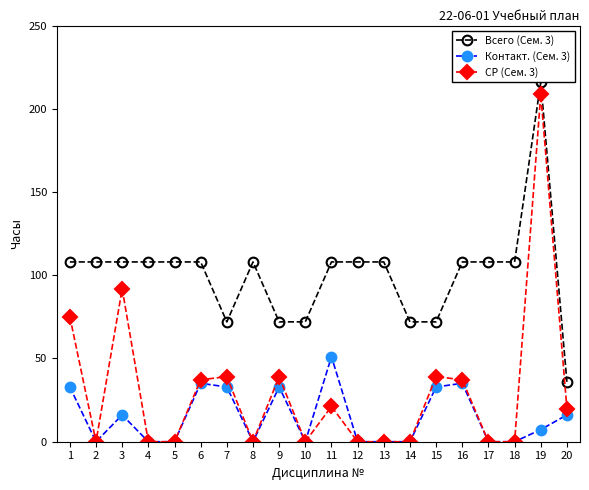

What are all the series names shown in the legend?

Всего (Сем. 3), Контакт. (Сем. 3), СР (Сем. 3)